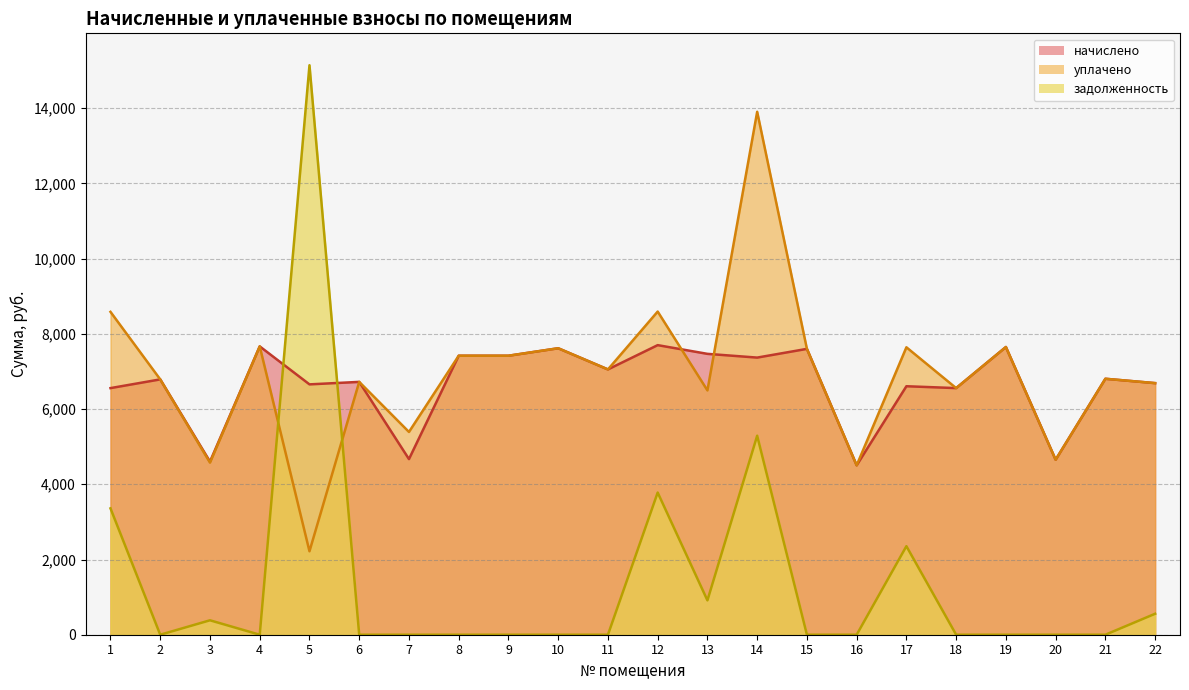

Rank the categories by начислено value from lowest to highest.

16, 3, 20, 7, 1, 18, 17, 5, 22, 6, 2, 21, 11, 14, 8, 9, 13, 15, 10, 19, 4, 12